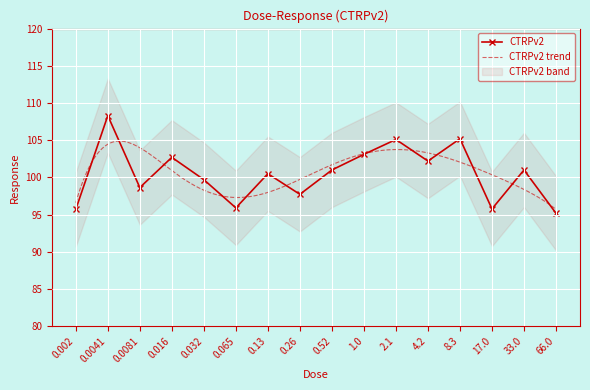

What is the greatest value displayed?

108.3